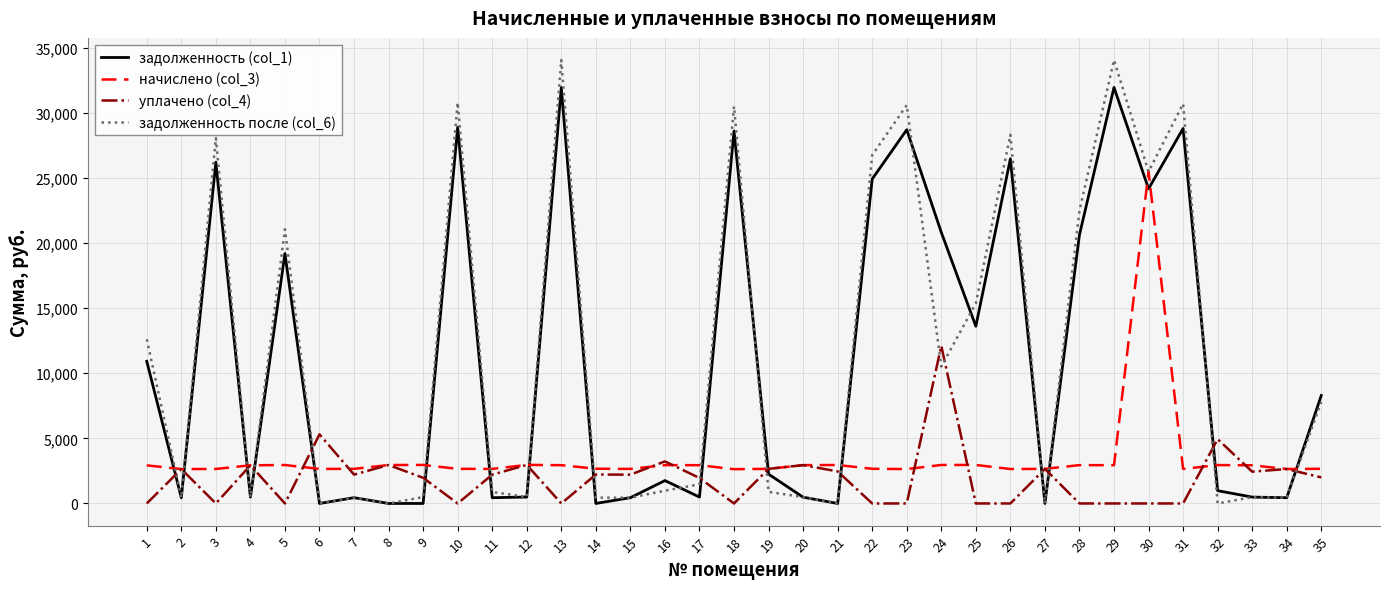

What is the spread (max minus min) of values at 13?

34037.7